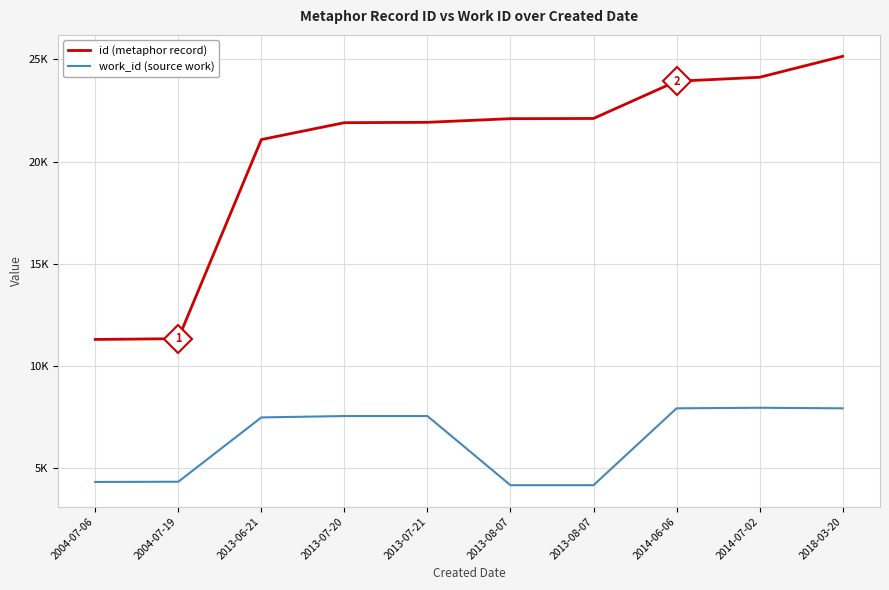

What are all the series names shown in the legend?

id (metaphor record), work_id (source work)